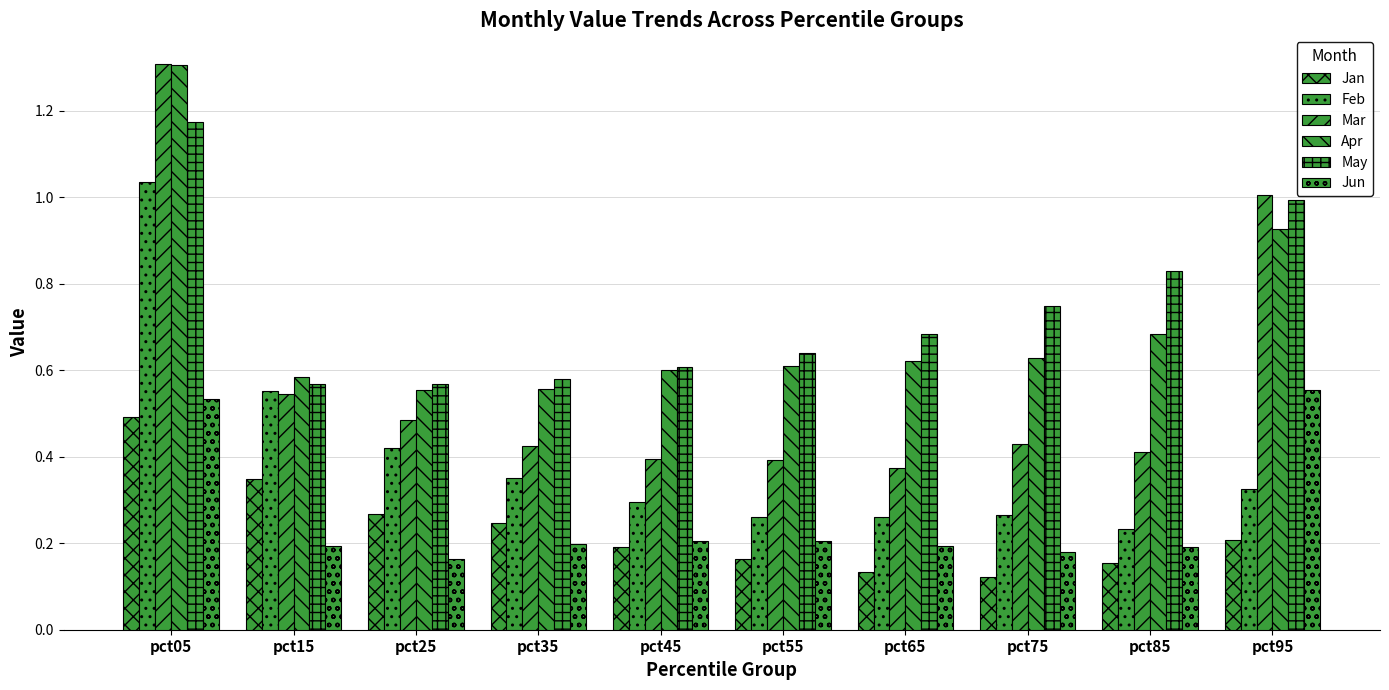

What is the value of the Mar bar at the 9th from the left?

0.4